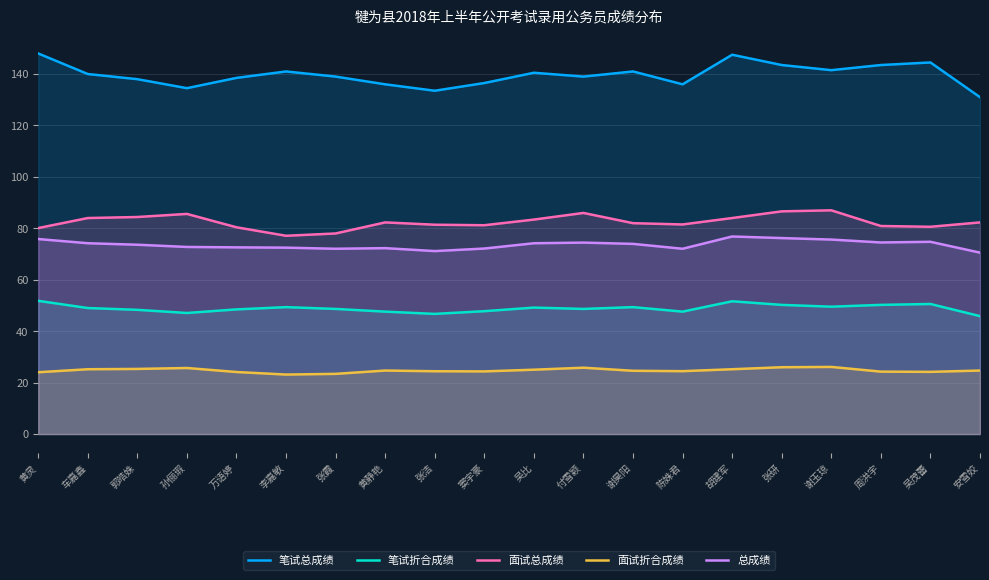

Between 窦宇豪 and 谢玉琼, which series saw the biggest shift?

面试总成绩